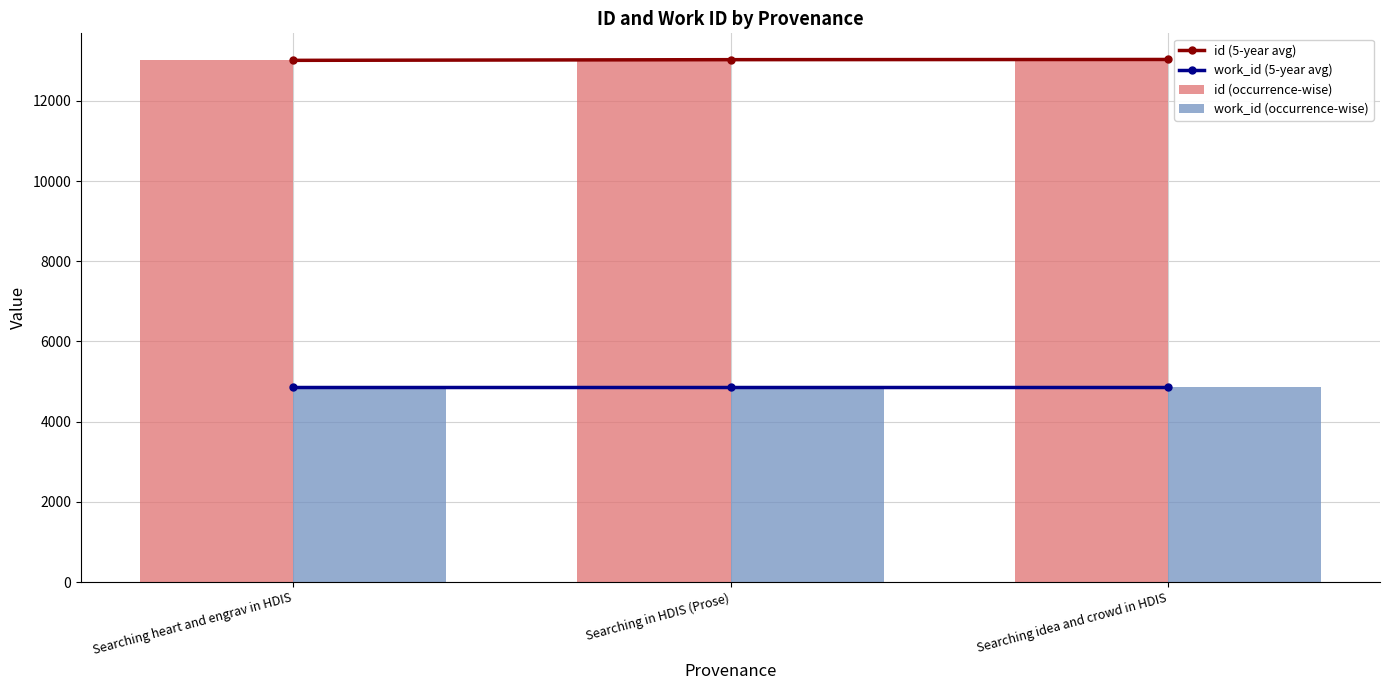

Which series has the largest total across all categories?

id (5-year avg)